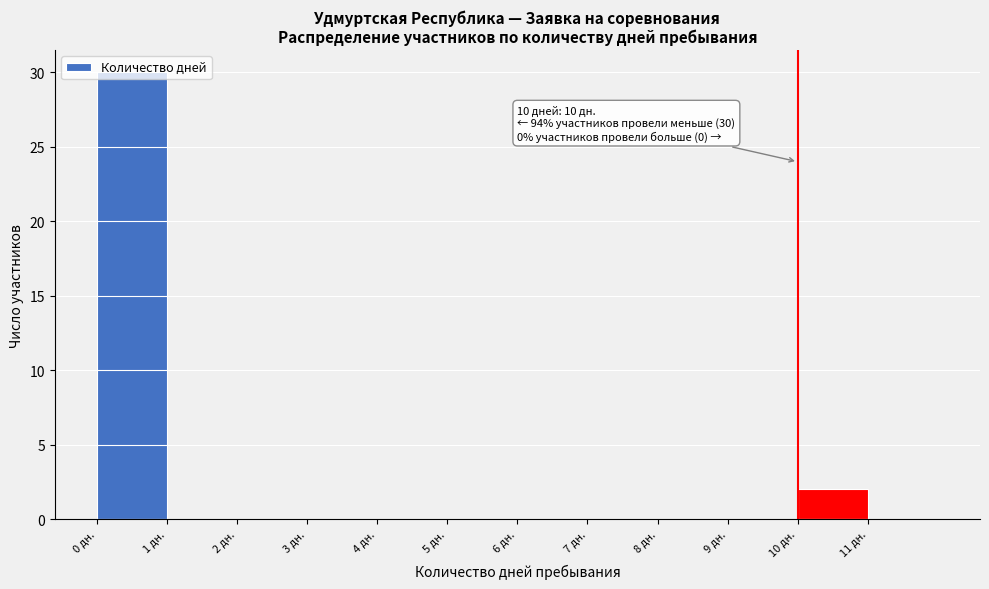

Which range on the x-axis has the tallest bar?

0 to 1